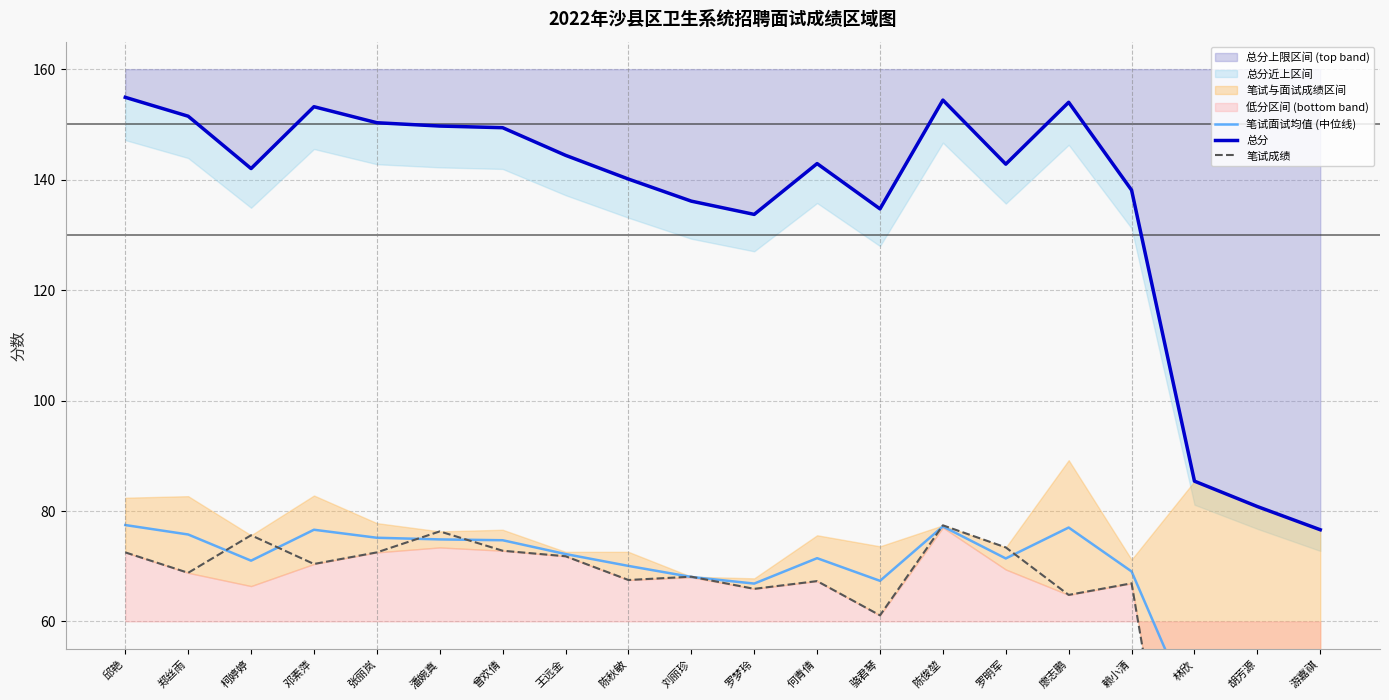

What value does the 总分上限区间 (top band) series have at 骆君琴?

134.7